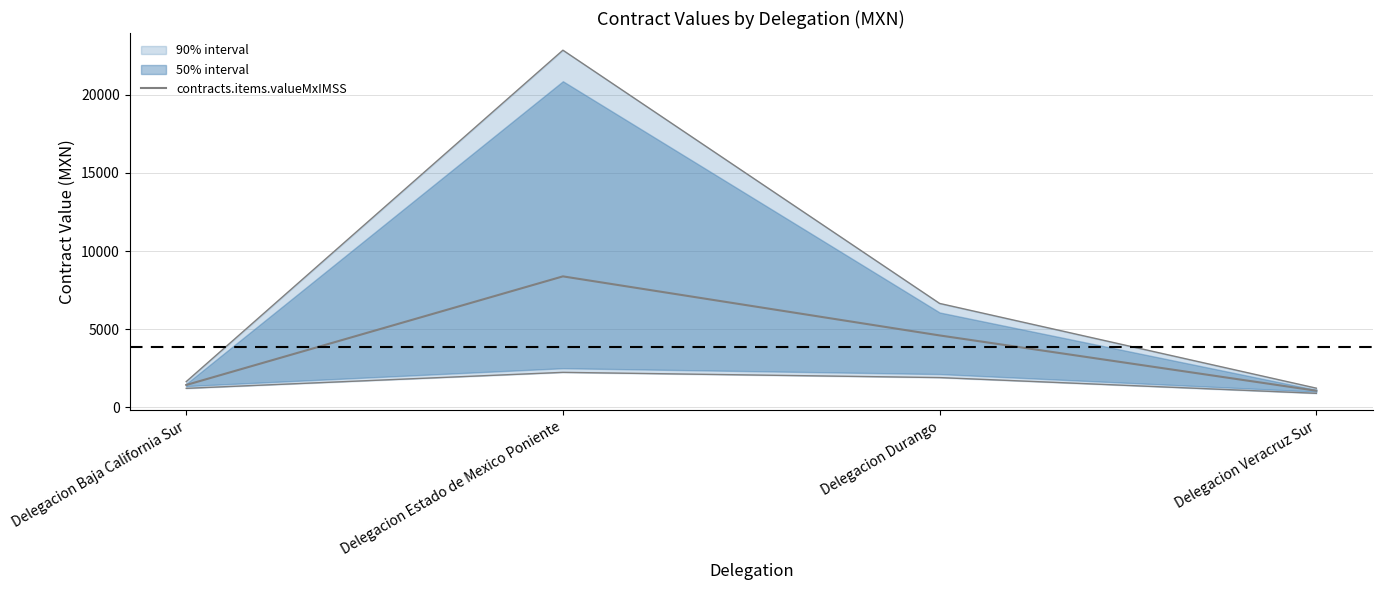

What is the label of the 4th point from the left?

Delegacion Veracruz Sur